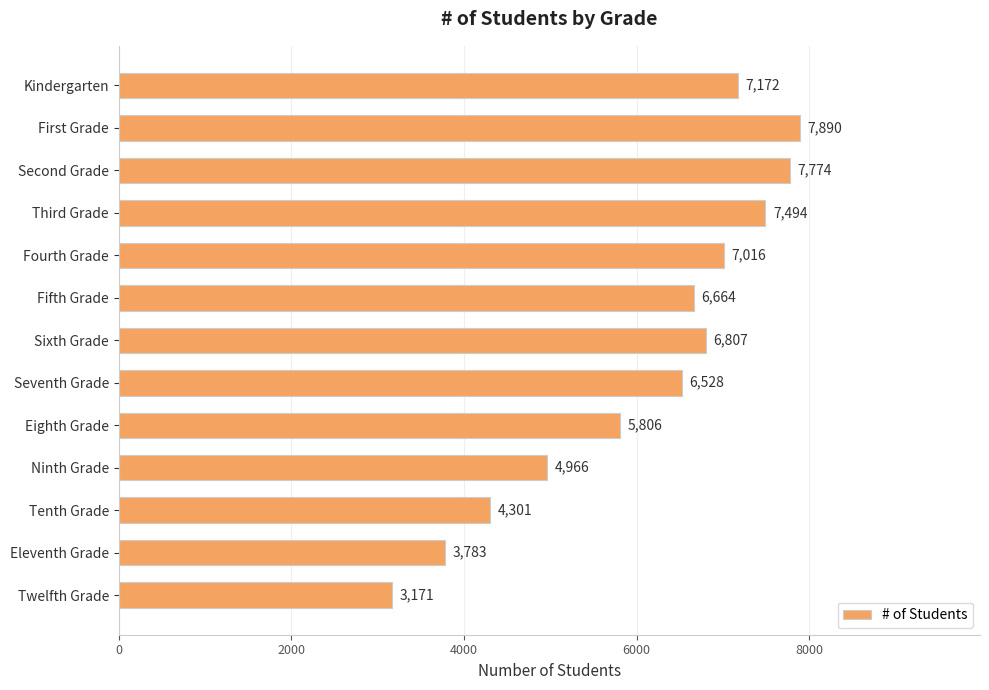

The value at Tenth Grade is 4301. True or false?

True